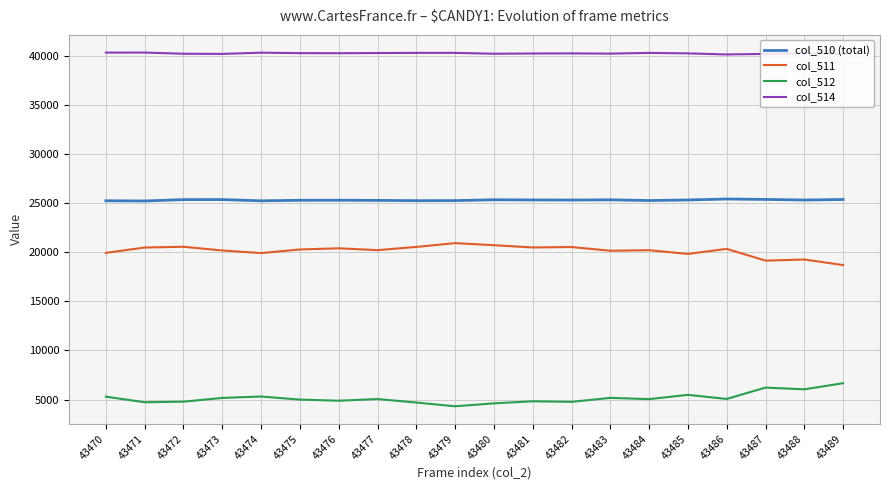

The col_512 series shows 4890 at 43476. True or false?

True